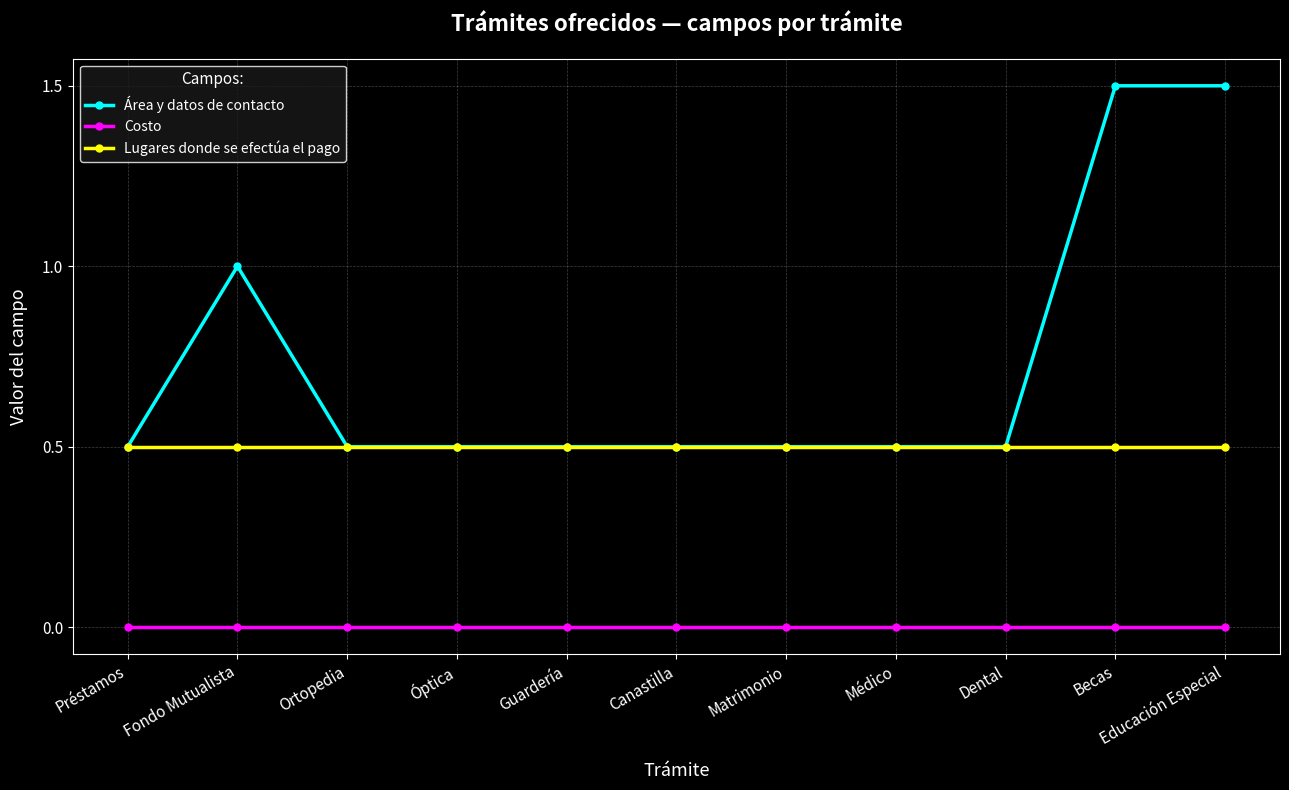

What is the lowest value of the Lugares donde se efectúa el pago series?

1